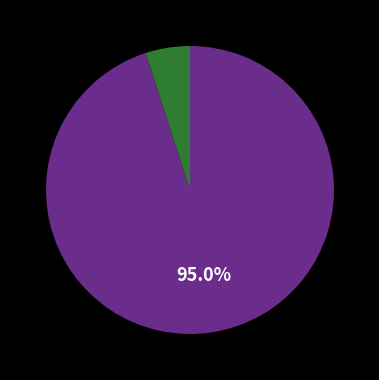

Does any single category account for the majority?

Yes